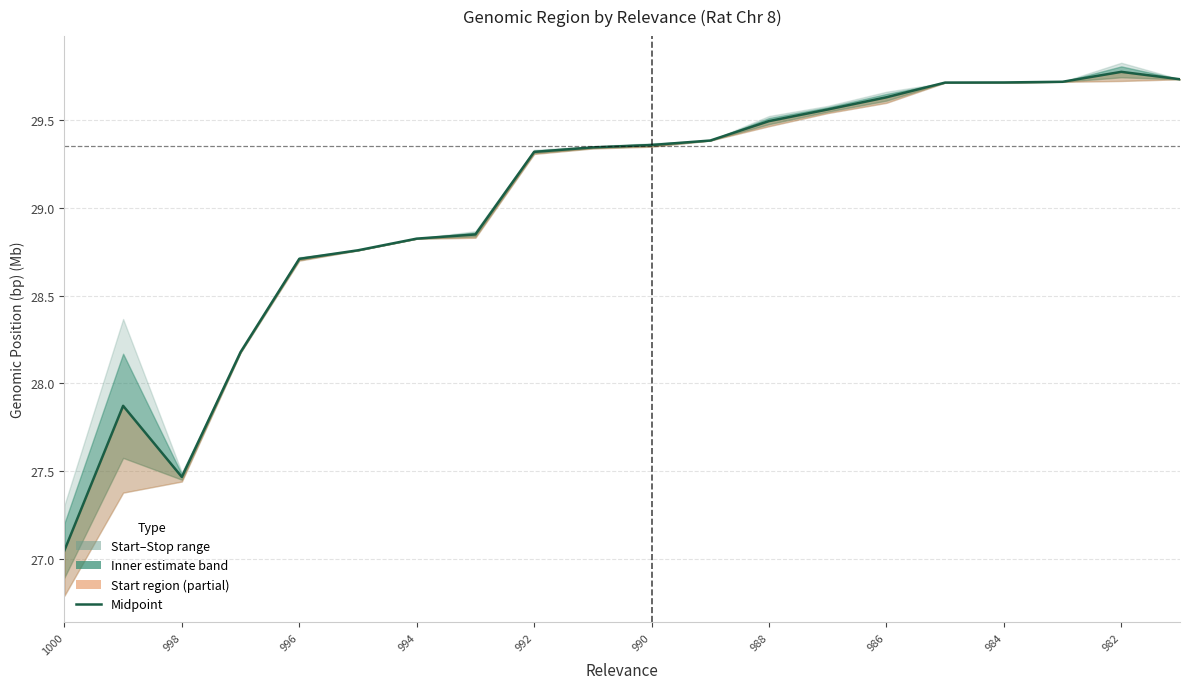

Reading left to right, list all the values displayed in this chart.

27.0	27.9	27.5	28.2	28.7	28.8	28.8	28.8	29.3	29.3	29.4	29.4	29.5	29.6	29.6	29.7	29.7	29.7	29.8	29.7